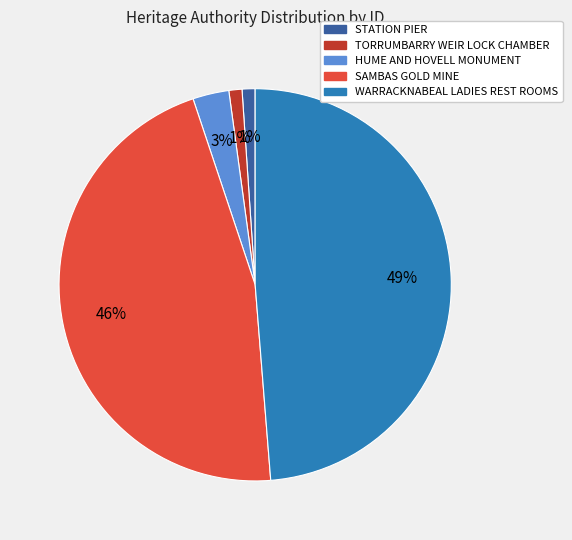

To the nearest percent, what is the combined percentage of HUME AND HOVELL MONUMENT and WARRACKNABEAL LADIES REST ROOMS?

52%